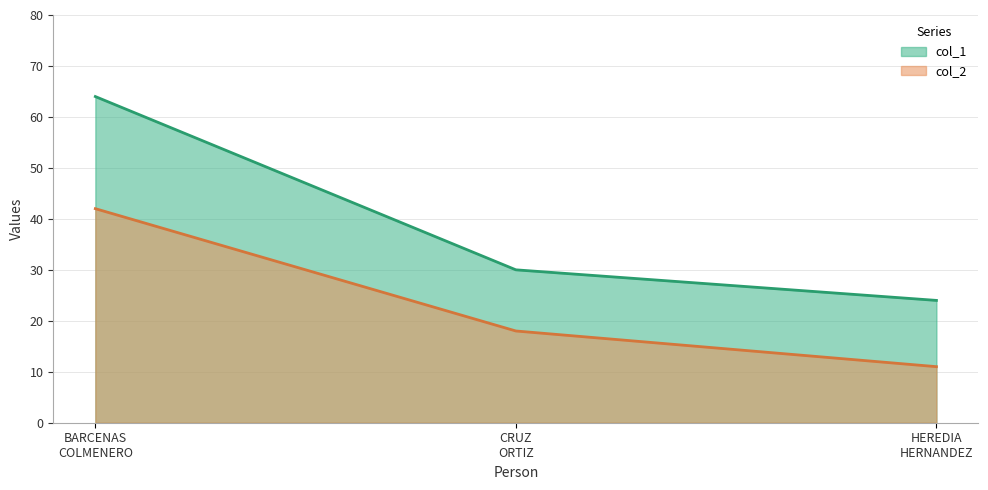

Rank the series by their maximum value, from highest to lowest.

col_1, col_2